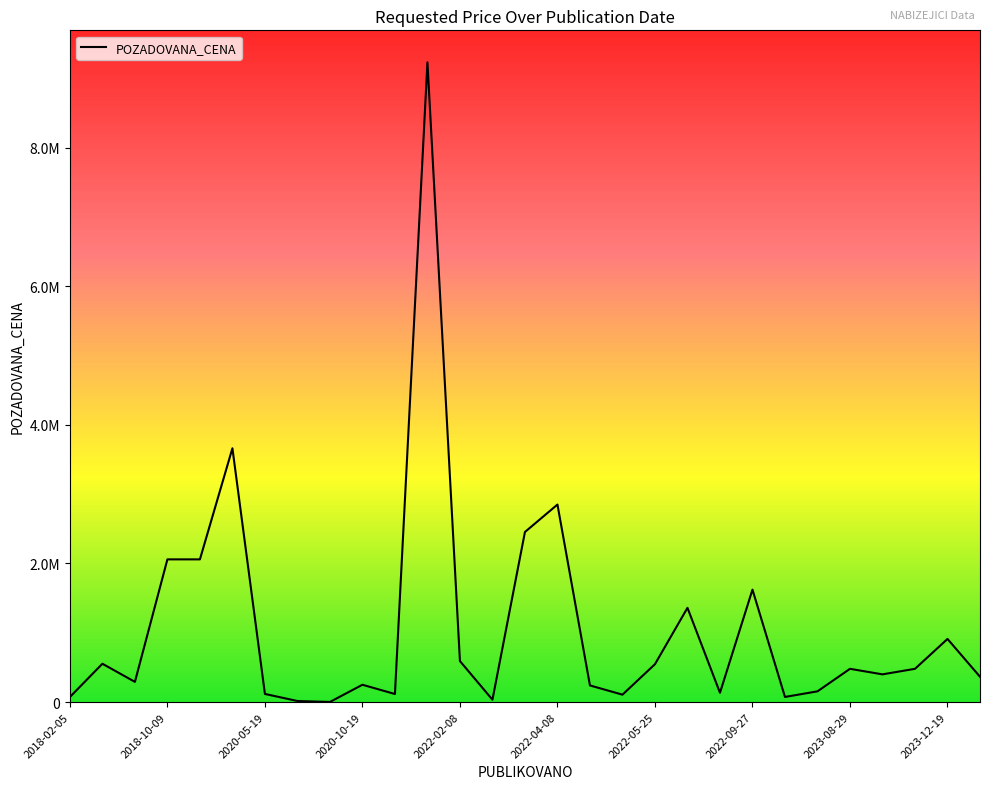

Is this an area chart (filled region under the line)?

Yes